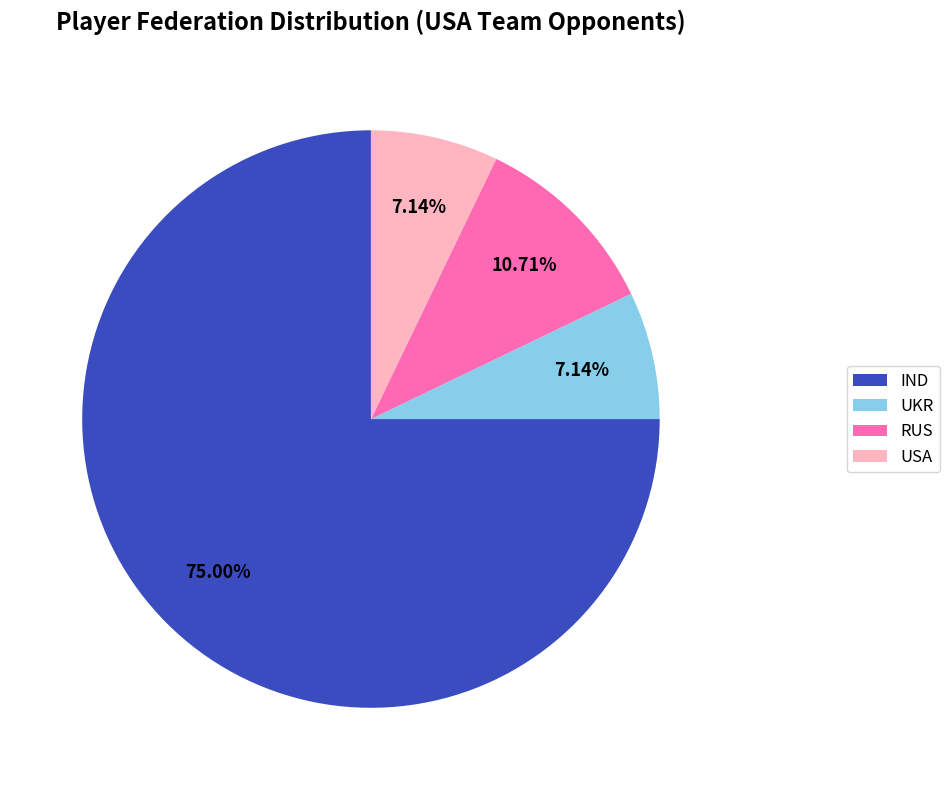

What is the largest slice in the pie chart?

IND